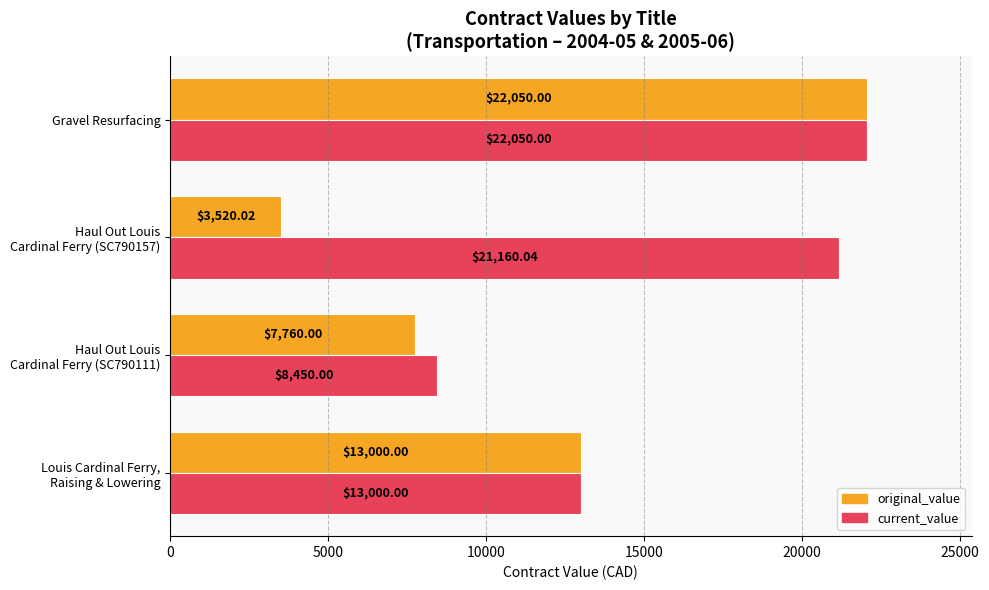

Rank the series by their average value, from lowest to highest.

original_value, current_value